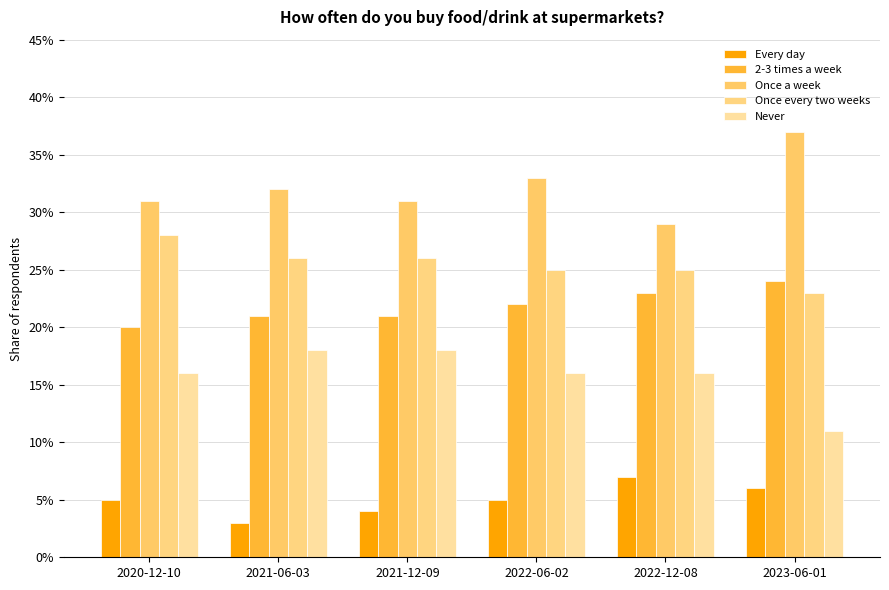

Reading right to left, extract all data points from this chart.

Every day: 2023-06-01=0.1	2022-12-08=0.1	2022-06-02=0.1	2021-12-09=0.0	2021-06-03=0.0	2020-12-10=0.1
2-3 times a week: 2023-06-01=0.2	2022-12-08=0.2	2022-06-02=0.2	2021-12-09=0.2	2021-06-03=0.2	2020-12-10=0.2
Once a week: 2023-06-01=0.4	2022-12-08=0.3	2022-06-02=0.3	2021-12-09=0.3	2021-06-03=0.3	2020-12-10=0.3
Once every two weeks: 2023-06-01=0.2	2022-12-08=0.2	2022-06-02=0.2	2021-12-09=0.3	2021-06-03=0.3	2020-12-10=0.3
Never: 2023-06-01=0.1	2022-12-08=0.2	2022-06-02=0.2	2021-12-09=0.2	2021-06-03=0.2	2020-12-10=0.2